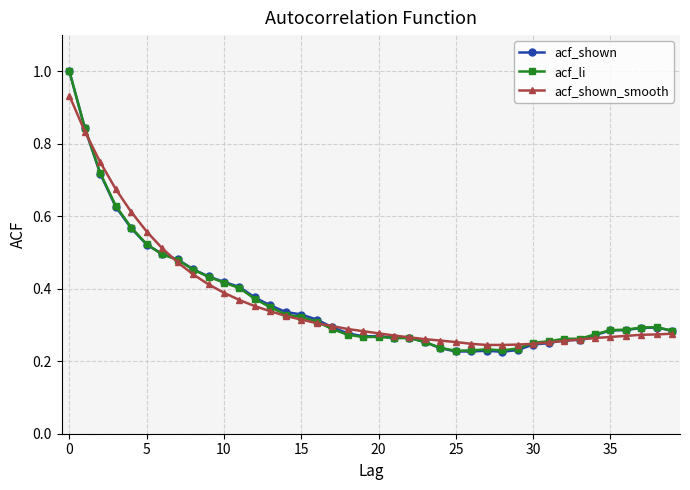

Rank the series by their average value, from highest to lowest.

acf_shown_smooth, acf_shown, acf_li